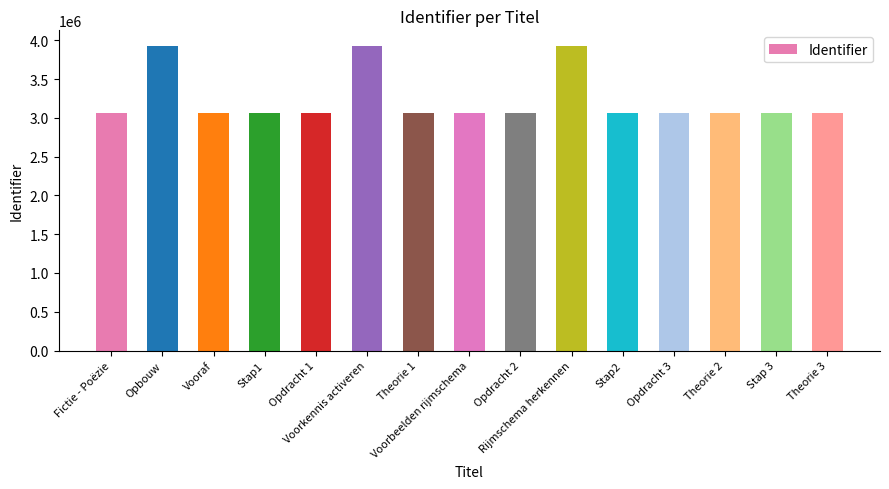

At which label does the data first exceed 3058358?

Opbouw